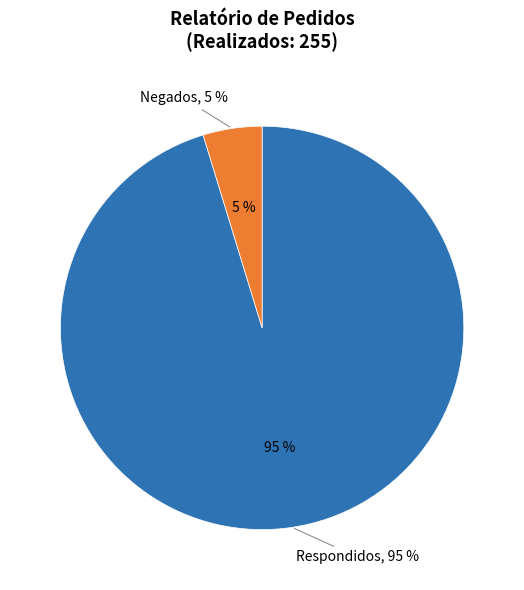

To the nearest percent, what is the combined percentage of Justificados and Negados?

5%